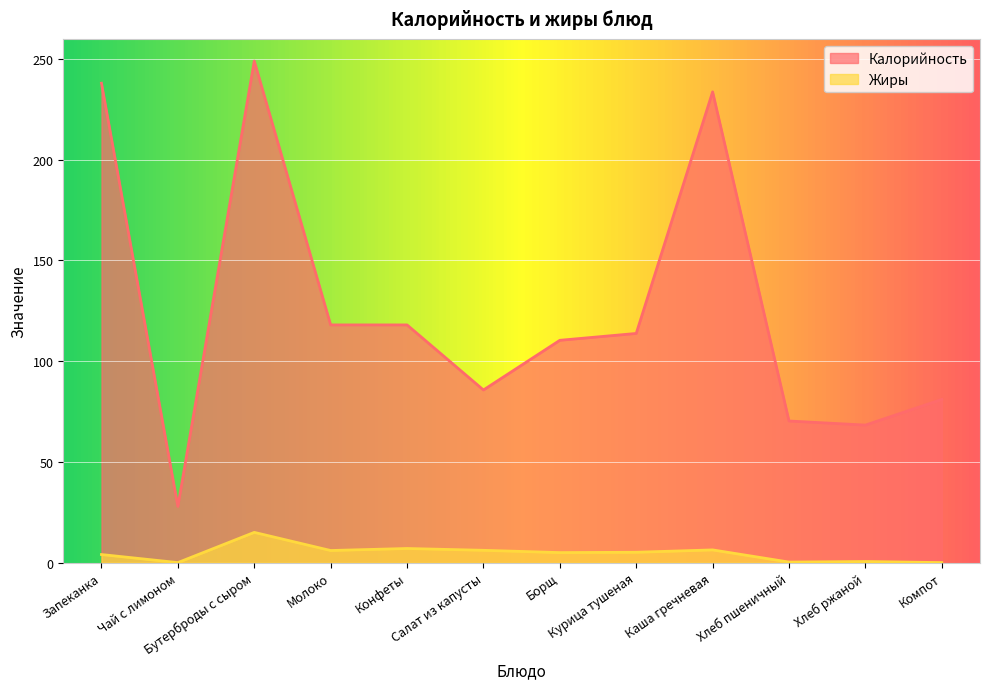

How many lines are shown in the chart?

2